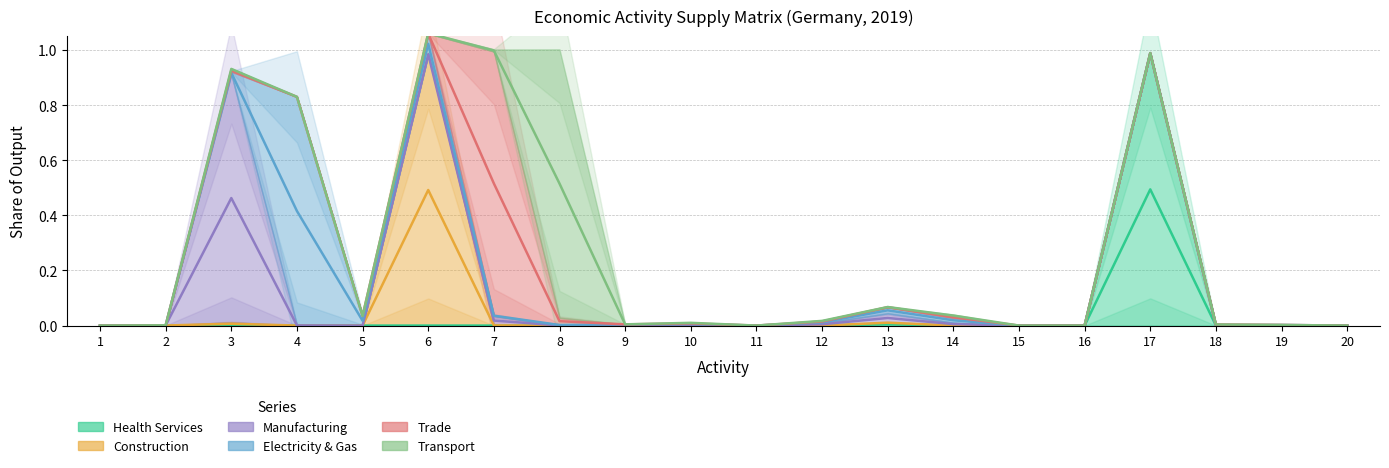

The col_4 series shows 0.3 at 9. True or false?

False